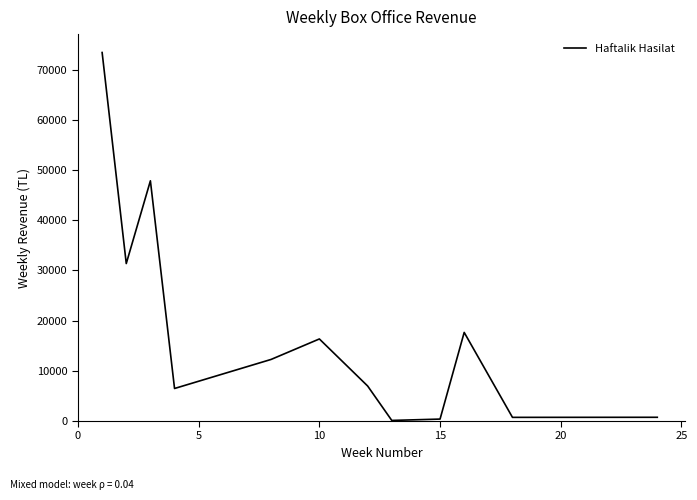

Does the chart have visible grid lines?

No